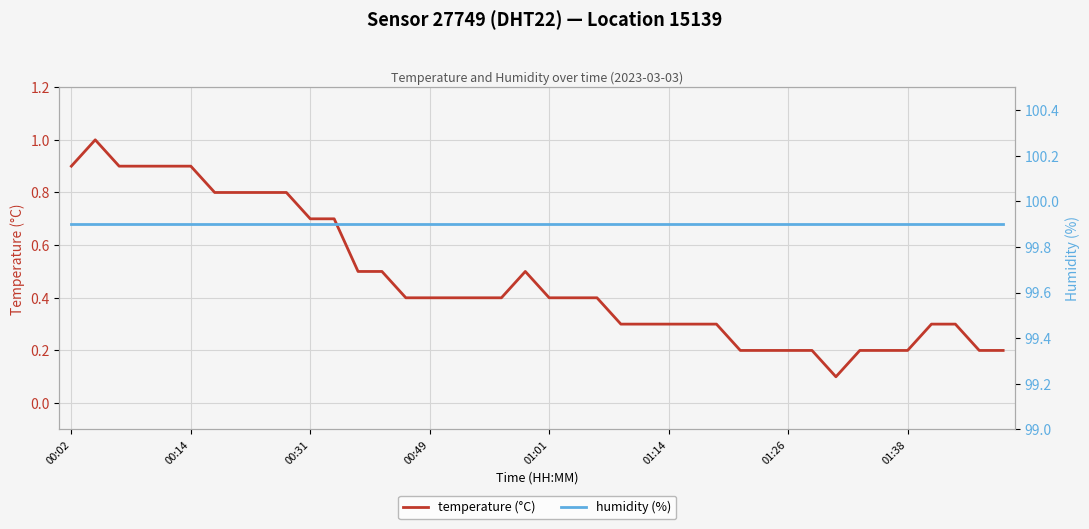

What is the highest value of the temperature (°C) series?

1.0